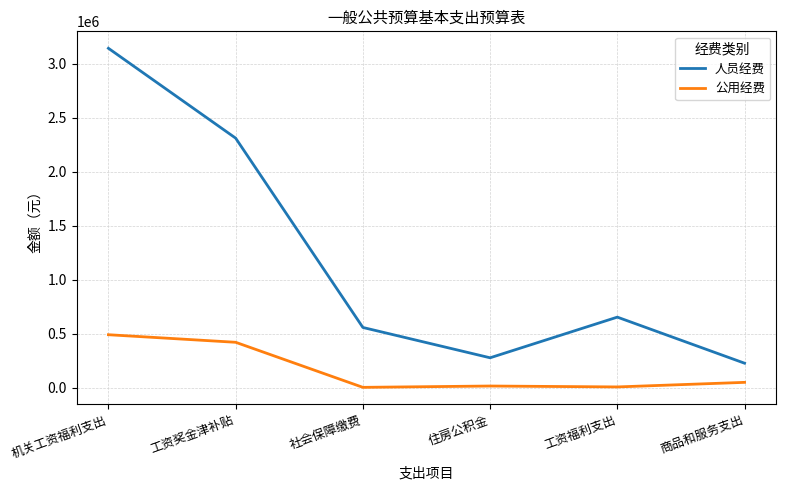

Which series has the largest total across all categories?

人员经费